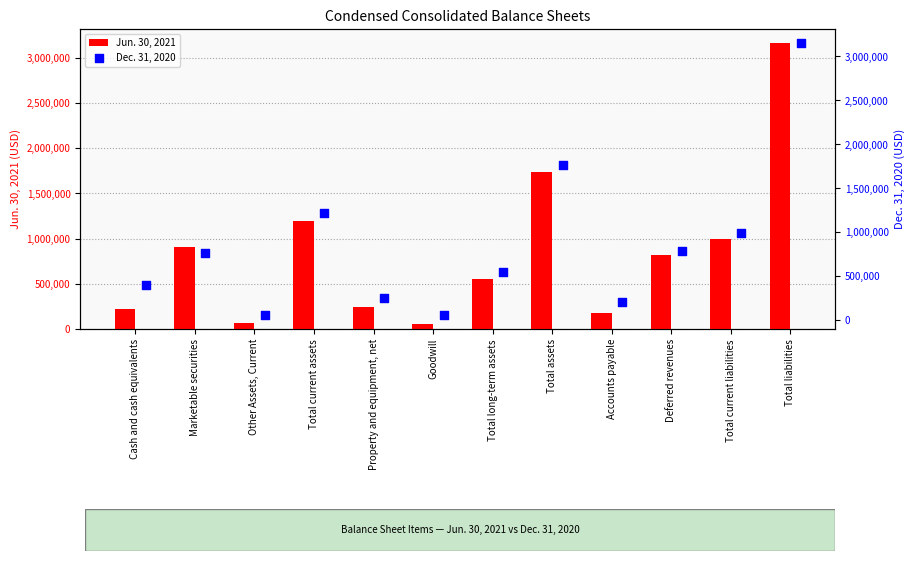

At how many categories does at least one series exceed 1702618?

2